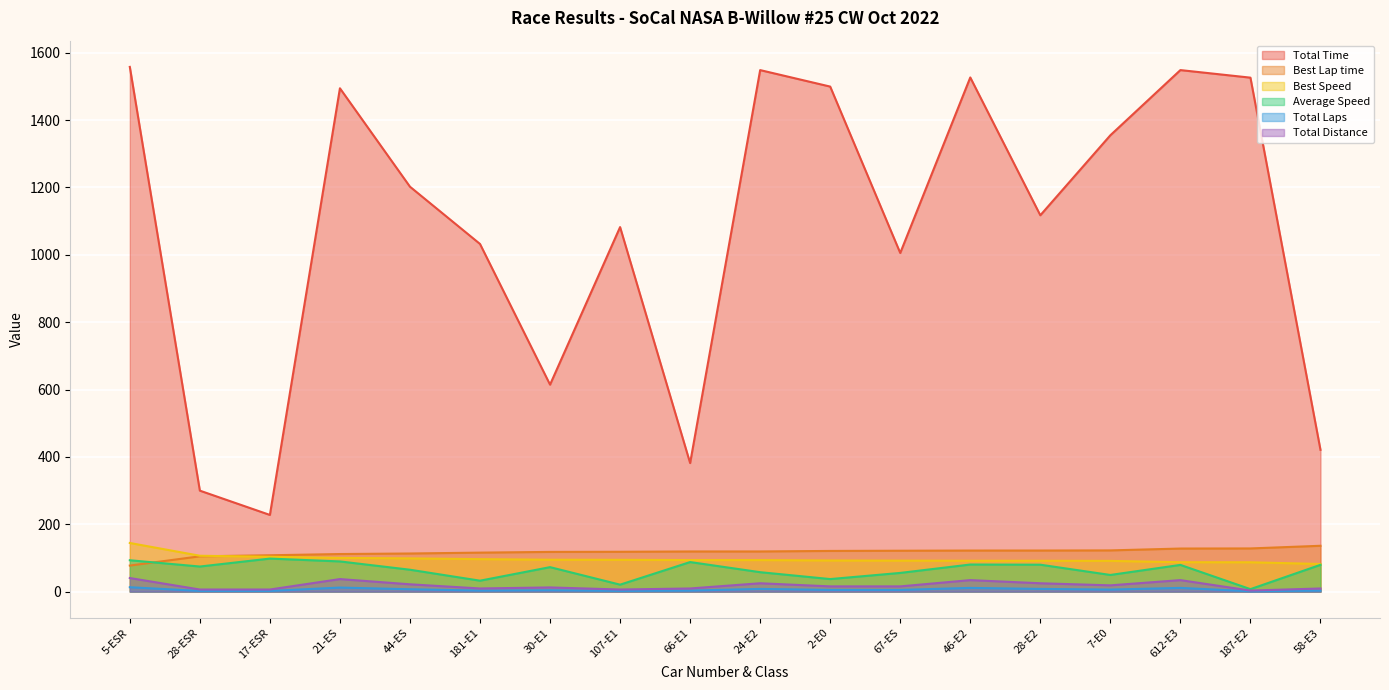

True or false: Total Distance has a value of 9.3 at 58-E3.

True